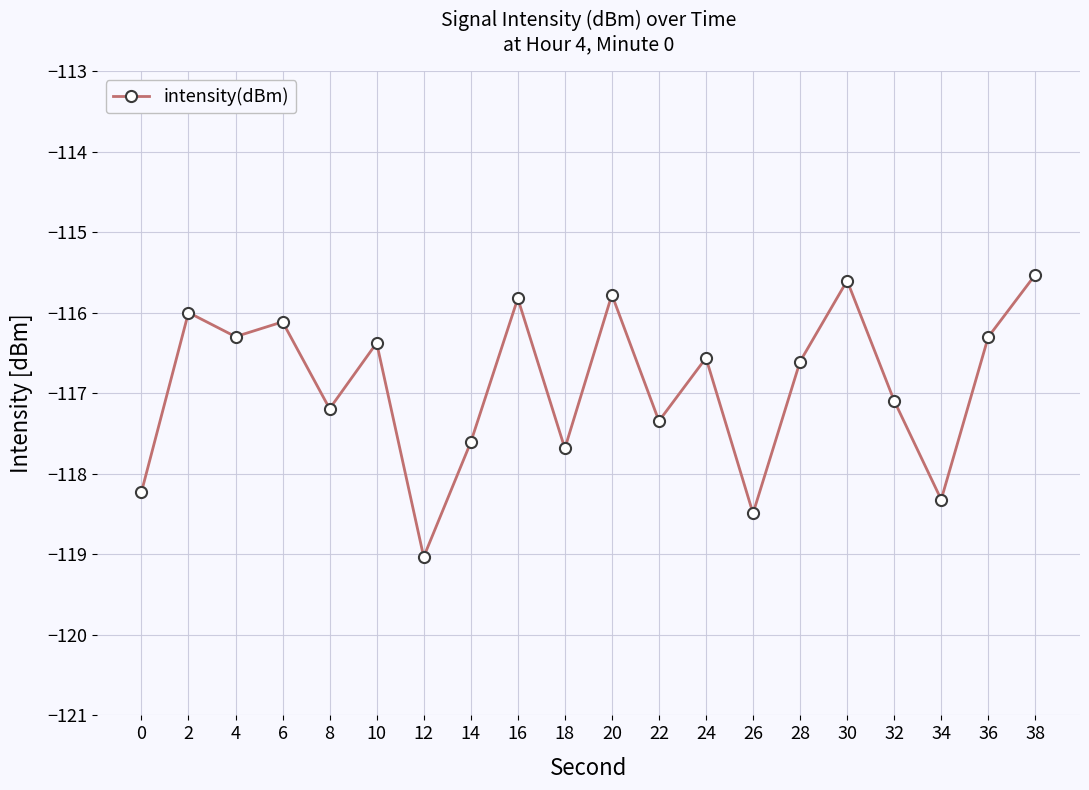

What is the change in value from 12 to 38?

+3.5